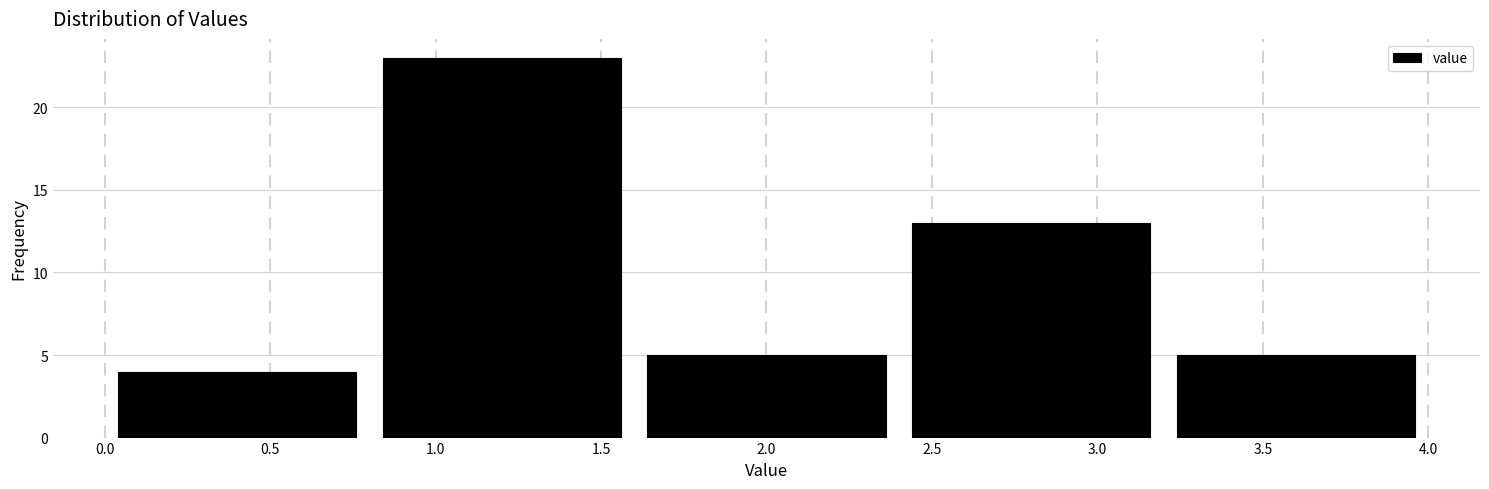

Reading left to right, list every bar in this chart as the range it spans on the x-axis followed by its height. The values are not printed on the chart, so give them approximately, as read against the axis.

0.0 to 0.8: 4
0.8 to 1.6: 23
1.6 to 2.4: 5
2.4 to 3.2: 13
3.2 to 4.0: 5